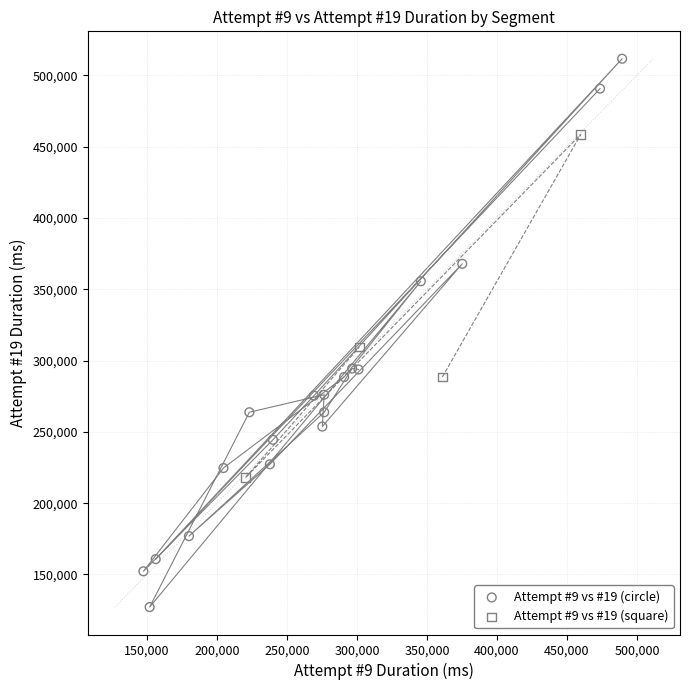

What are all the series names shown in the legend?

Attempt #9 vs #19 (circle), Attempt #9 vs #19 (square)